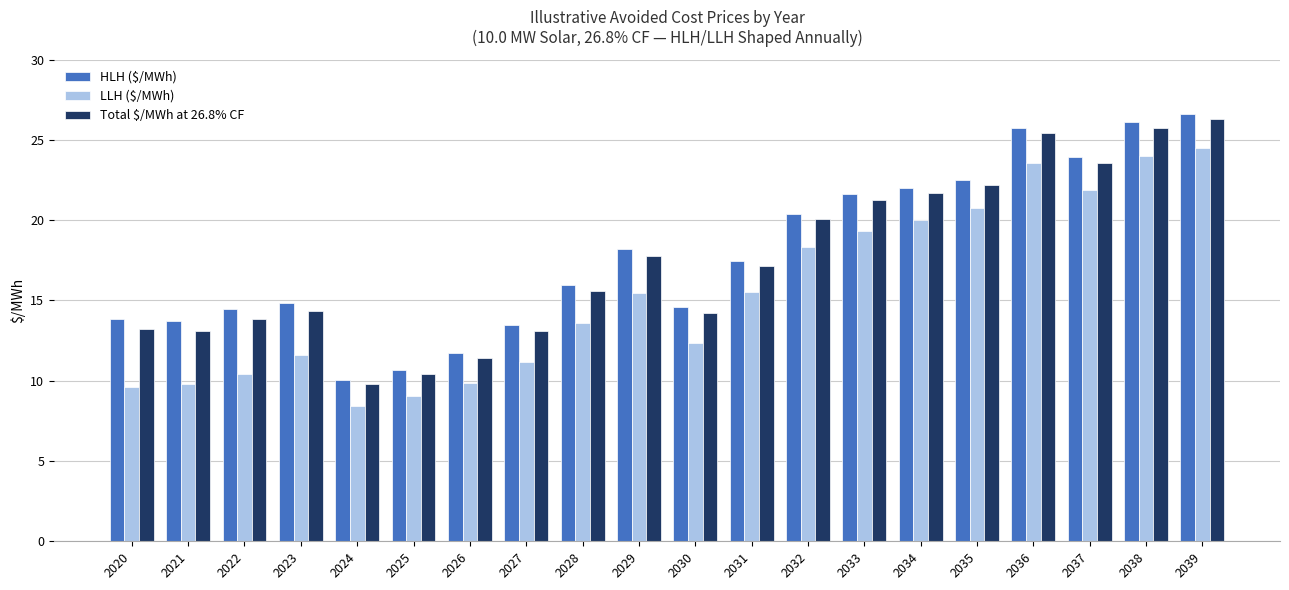

What is the maximum value shown in the chart?

26.6